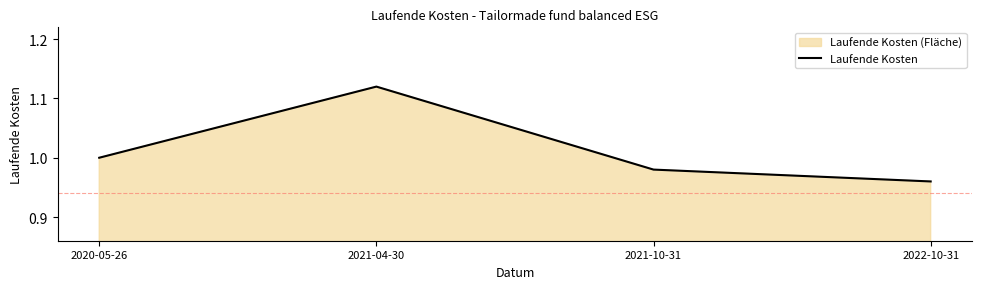

What is the label of the 2nd point from the left?

2021-04-30